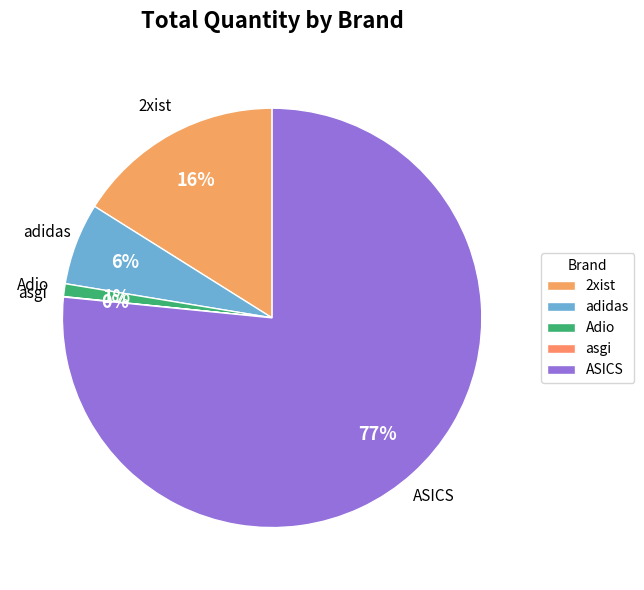

What percentage is the Adio slice, to the nearest percent?

1%